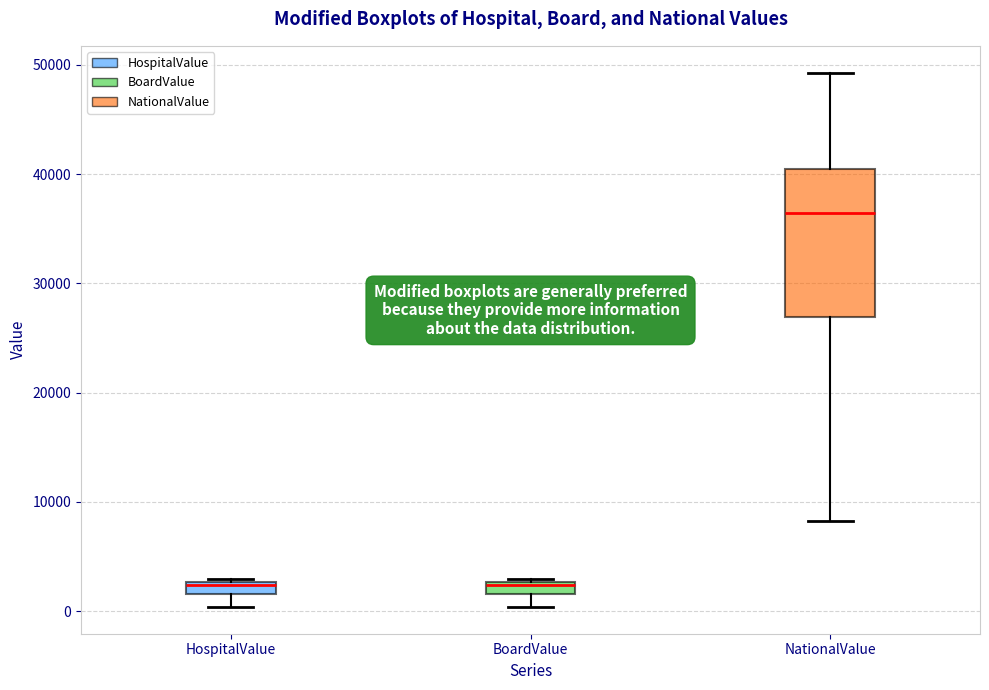

Where is the upper edge of the box for BoardValue on the y-axis? The values are not printed on the chart, so give them approximately, as read against the axis.

3000